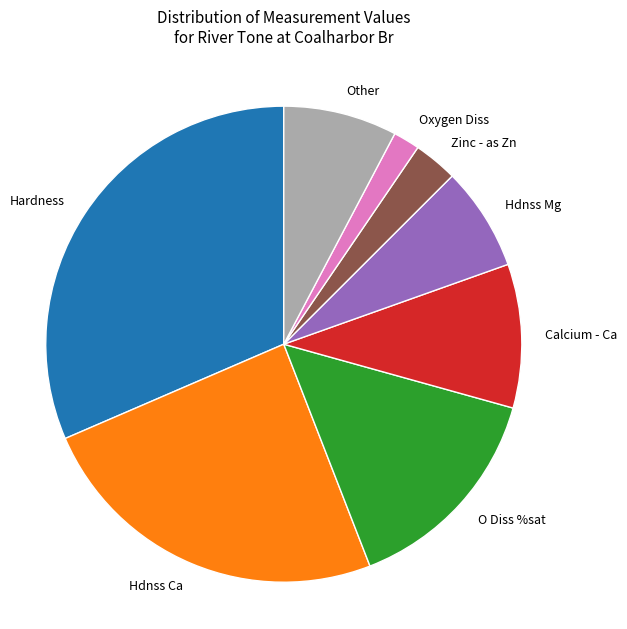

Which has a higher value, Hdnss Ca or Other?

Hdnss Ca